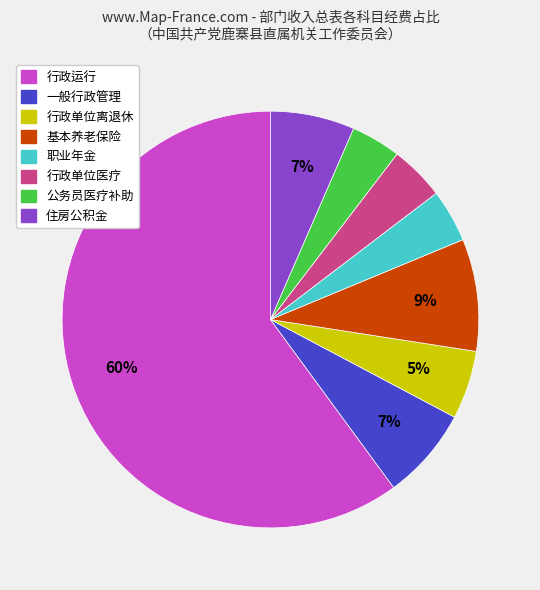

How many segments does this pie chart have?

8